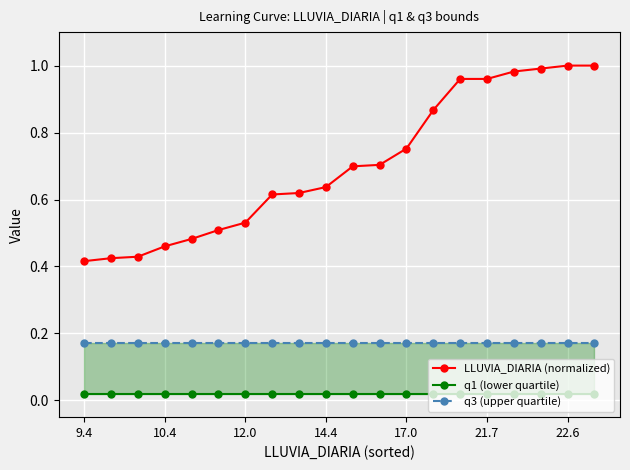

True or false: q3 (upper quartile) and LLUVIA_DIARIA (normalized) intersect in this chart.

False